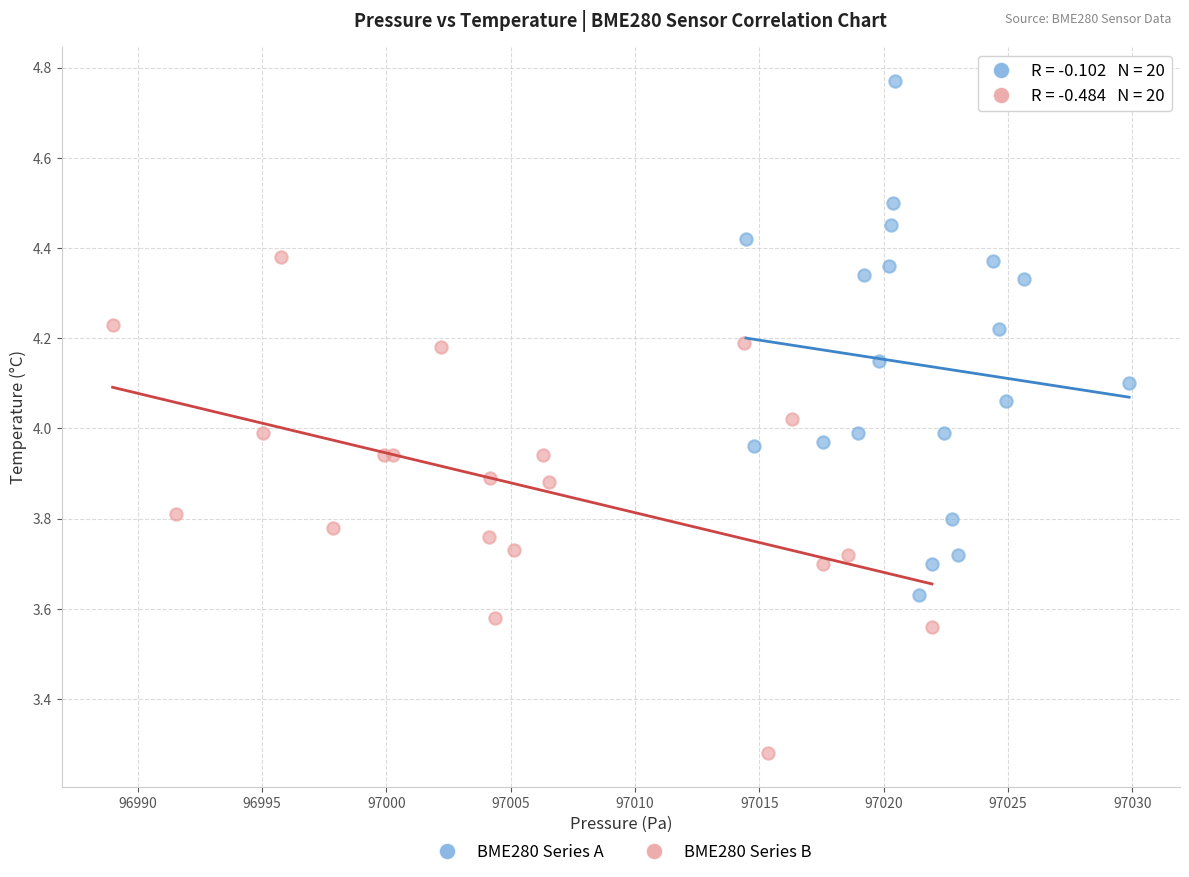

Which series contains the highest Y value?

BME280 Series A